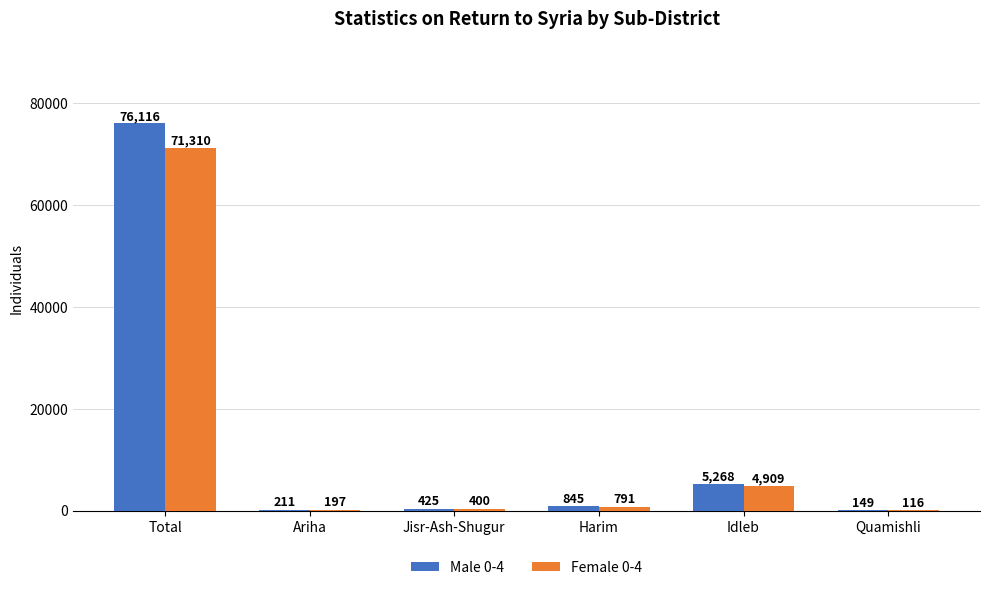

The value of Female 0-4 at Quamishli is 116. True or false?

True